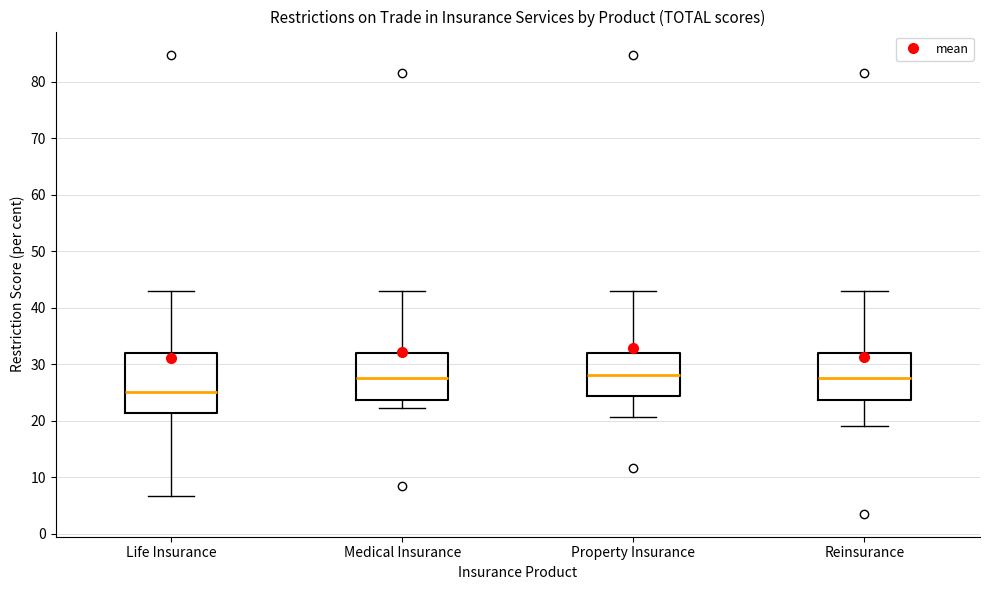

Which box's median line is the lowest?

Life Insurance